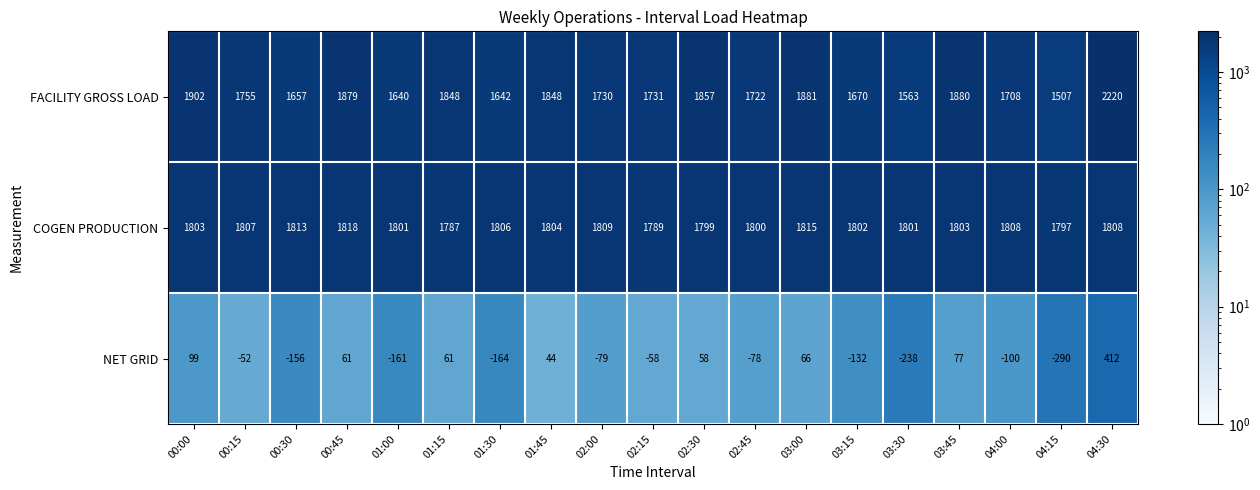

Is the value of COGEN PRODUCTION at 02:00 greater than the value of NET GRID at 01:45?

Yes